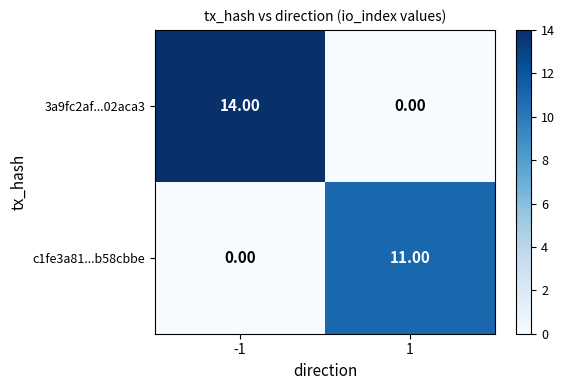

What is the difference between the highest and lowest values at -1?

14